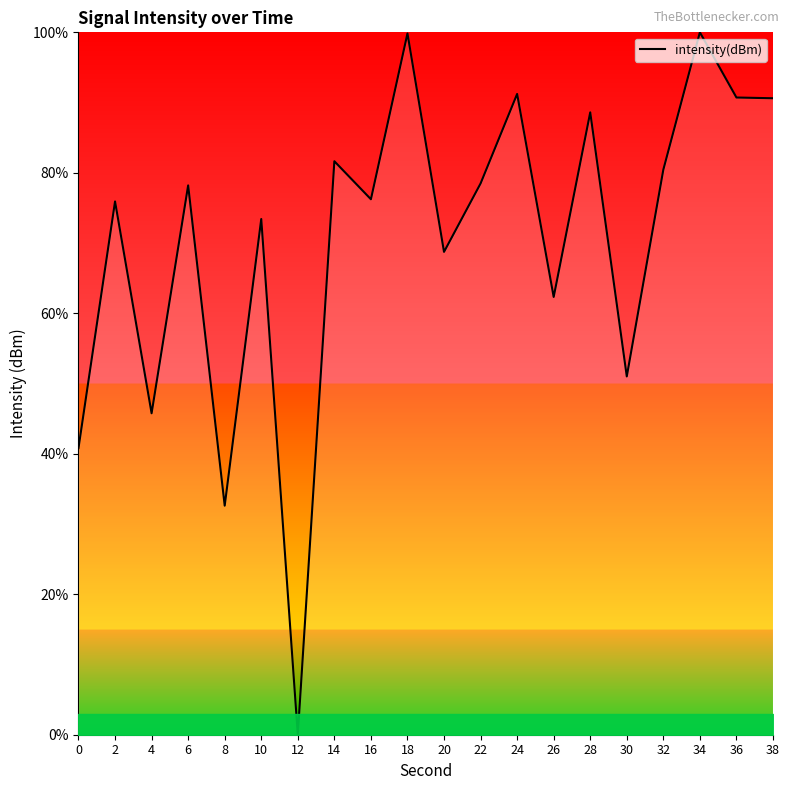

Which label corresponds to the smallest value in the chart?

12